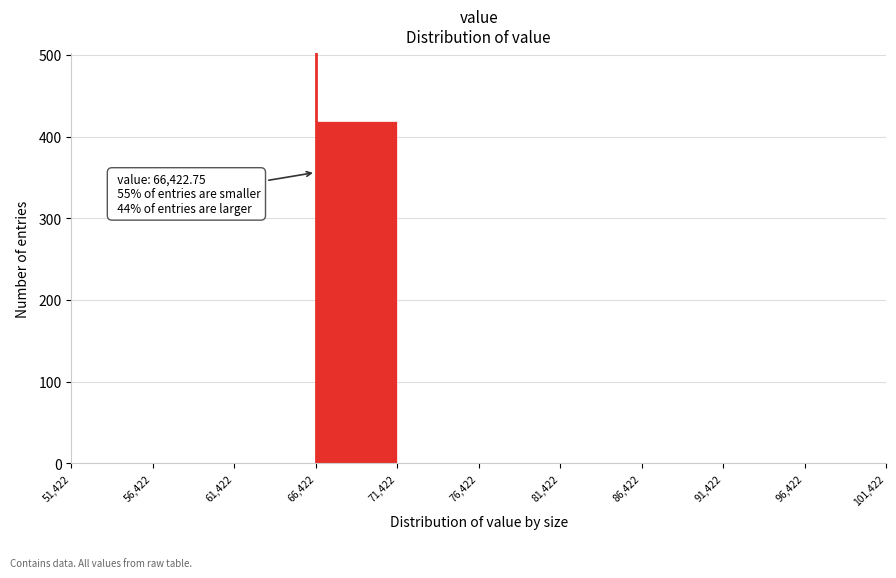

Over which range of the x-axis is the bar tallest?

66,422 to 71,422